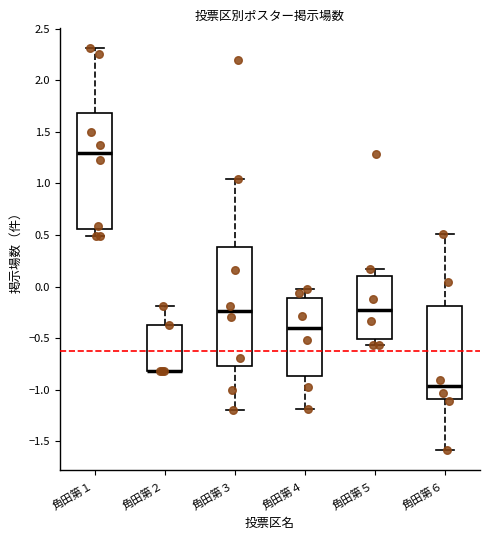

Reading left to right, read every box against the y-axis: the position of its median line, the range the box covers, and the ends of its whiskers. The values are not printed on the chart, so give them approximately, as read against the axis.

角田第１: median 1.30, box 0.55 to 1.70, whiskers 0.50 to 2.30
角田第２: median -0.80 (drawn on the box's lower edge), box -0.80 to -0.40, whiskers -0.80 to -0.20
角田第３: median -0.25, box -0.75 to 0.40, whiskers -1.20 to 1.05
角田第４: median -0.40, box -0.85 to -0.10, whiskers -1.20 to -0.05
角田第５: median -0.20, box -0.50 to 0.10, whiskers -0.55 to 0.15
角田第６: median -0.95, box -1.10 to -0.20, whiskers -1.60 to 0.50